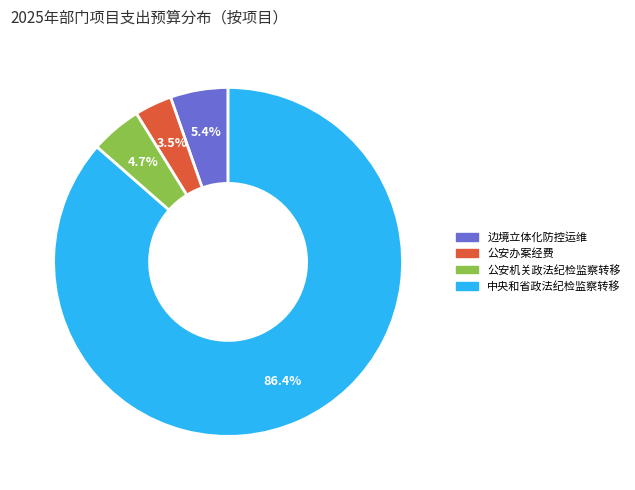

Does any single category account for the majority?

Yes